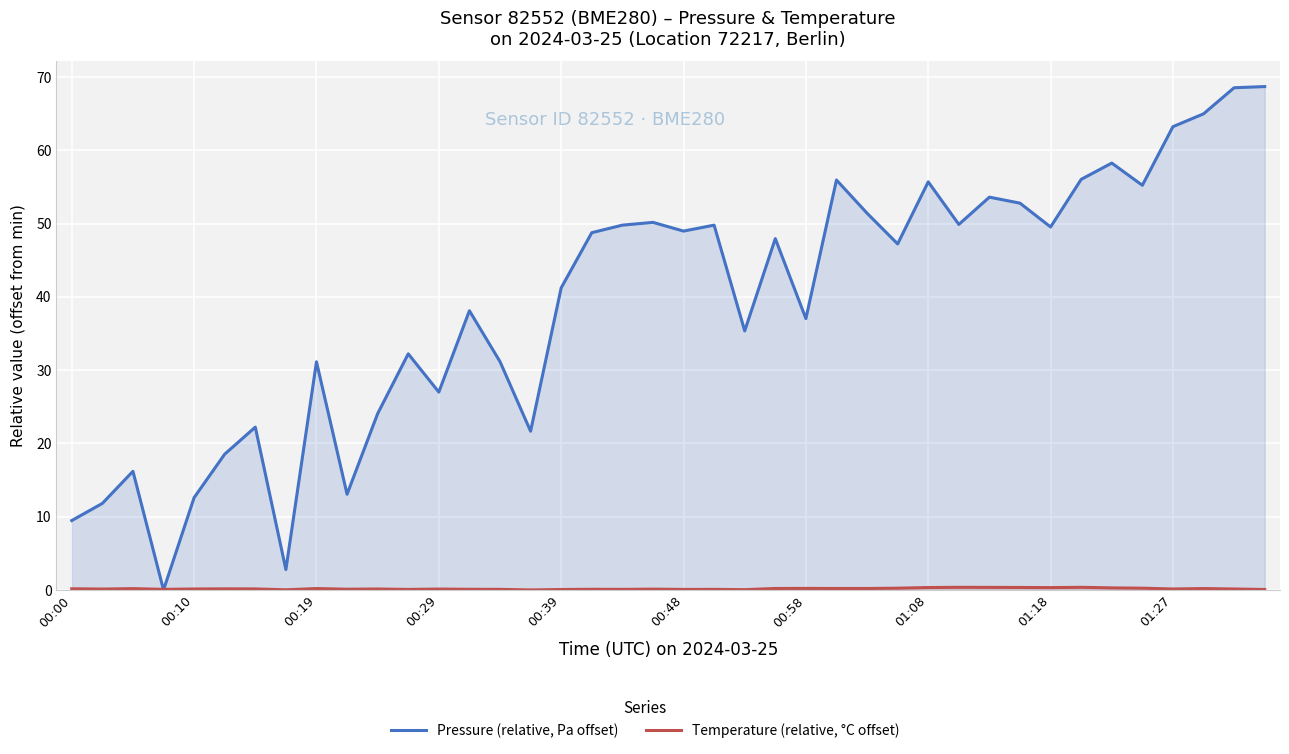

What is the difference between the maximum and minimum values in the Temperature (relative, °C offset) series?

0.4